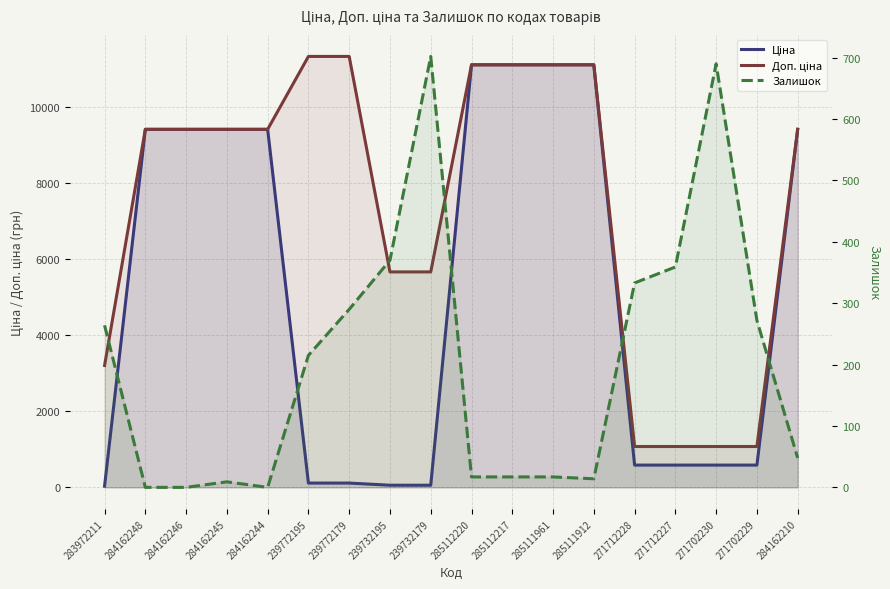

At which label does Залишок reach its minimum?

284162248